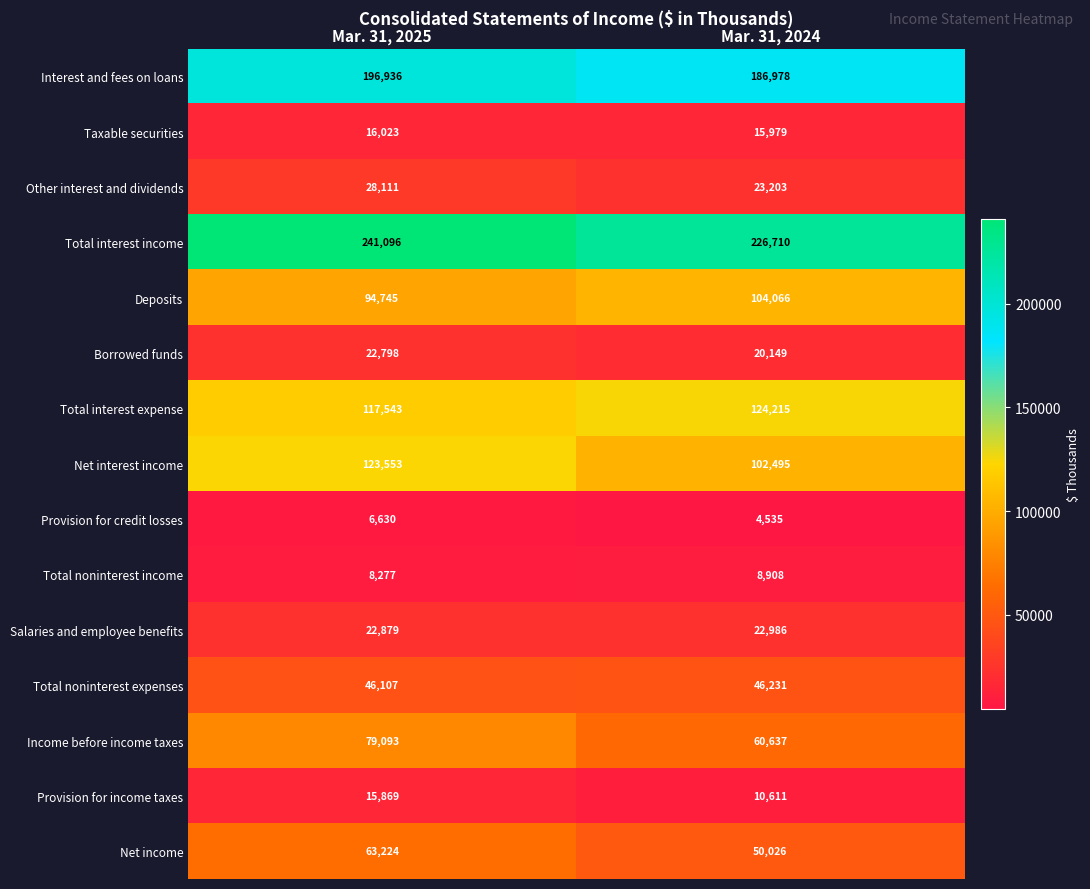

How many distinct data groups are displayed?

15